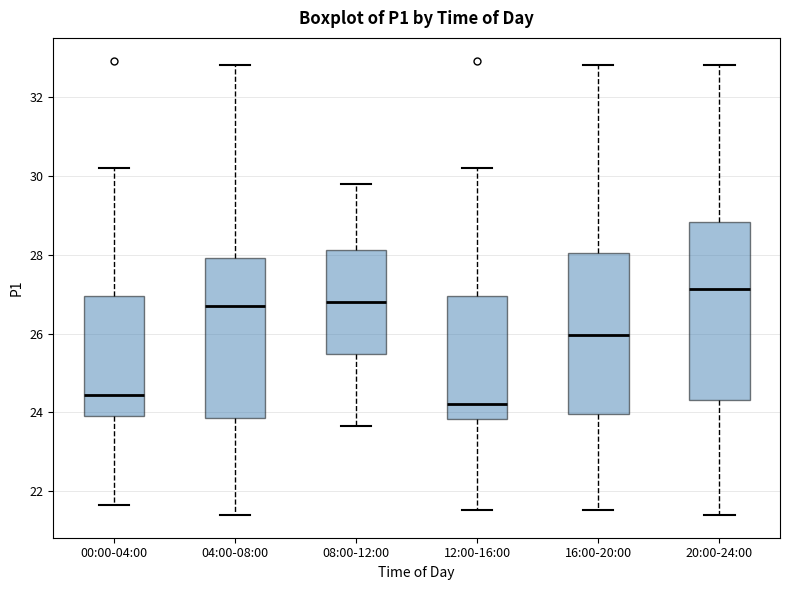

Which box has the lowest median line?

12:00-16:00